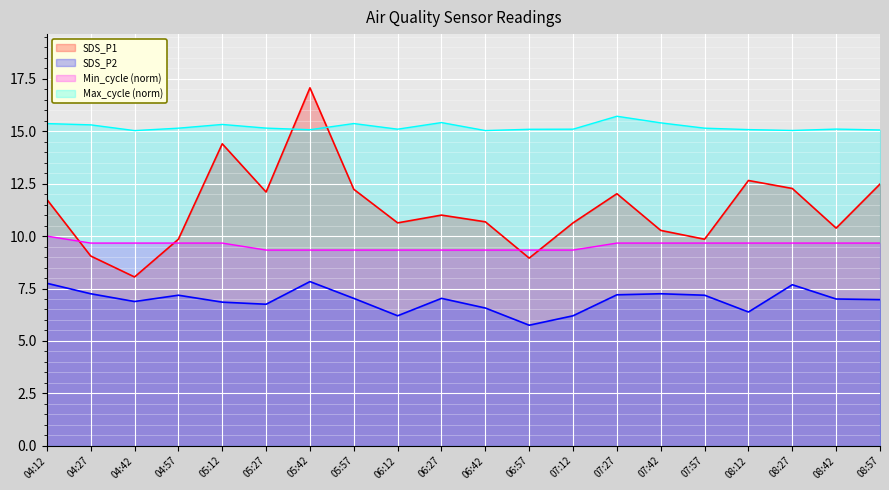

At 06:57, list the series in order from largest to smallest.

Max_cycle (norm), Min_cycle (norm), SDS_P1, SDS_P2